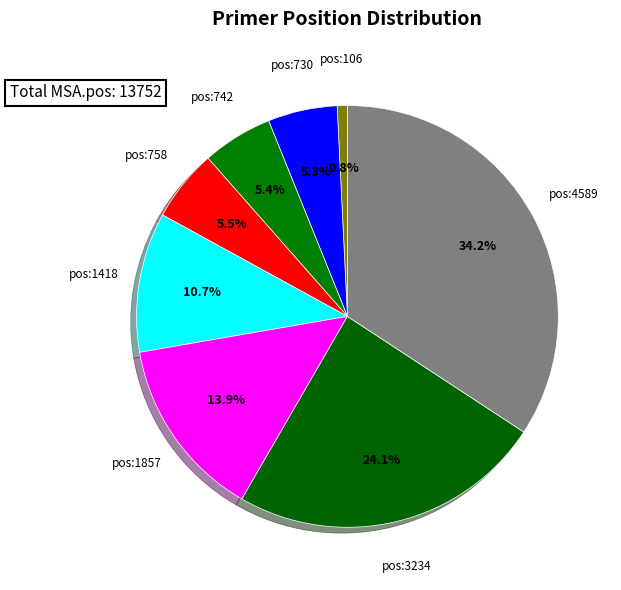

Count the number of slices in the pie.

8